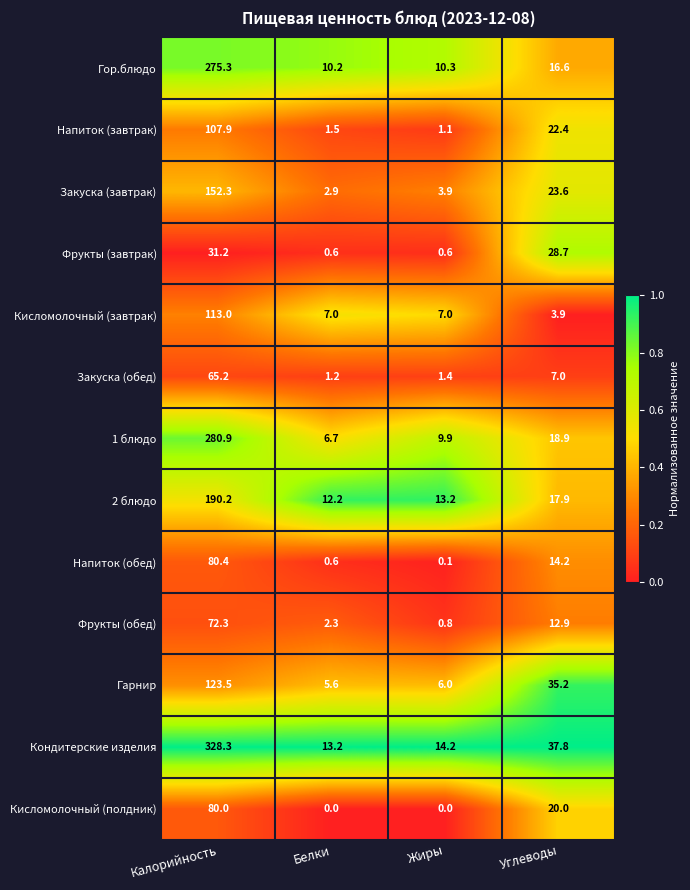

What is the difference between the maximum and second lowest values in the Кисломолочный (завтрак) series?

106.0